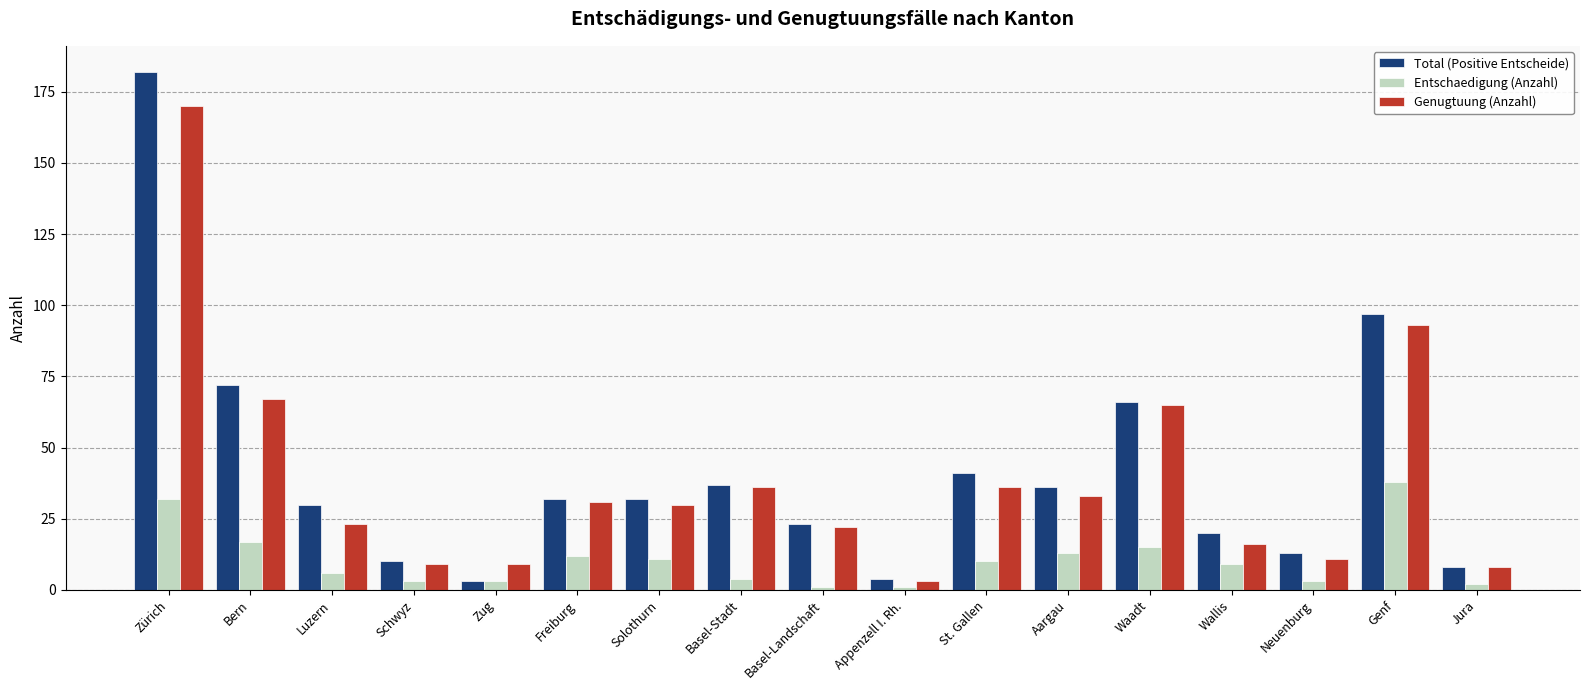

What is the difference between the Total (Positive Entscheide) values at Freiburg and Basel-Stadt?

5